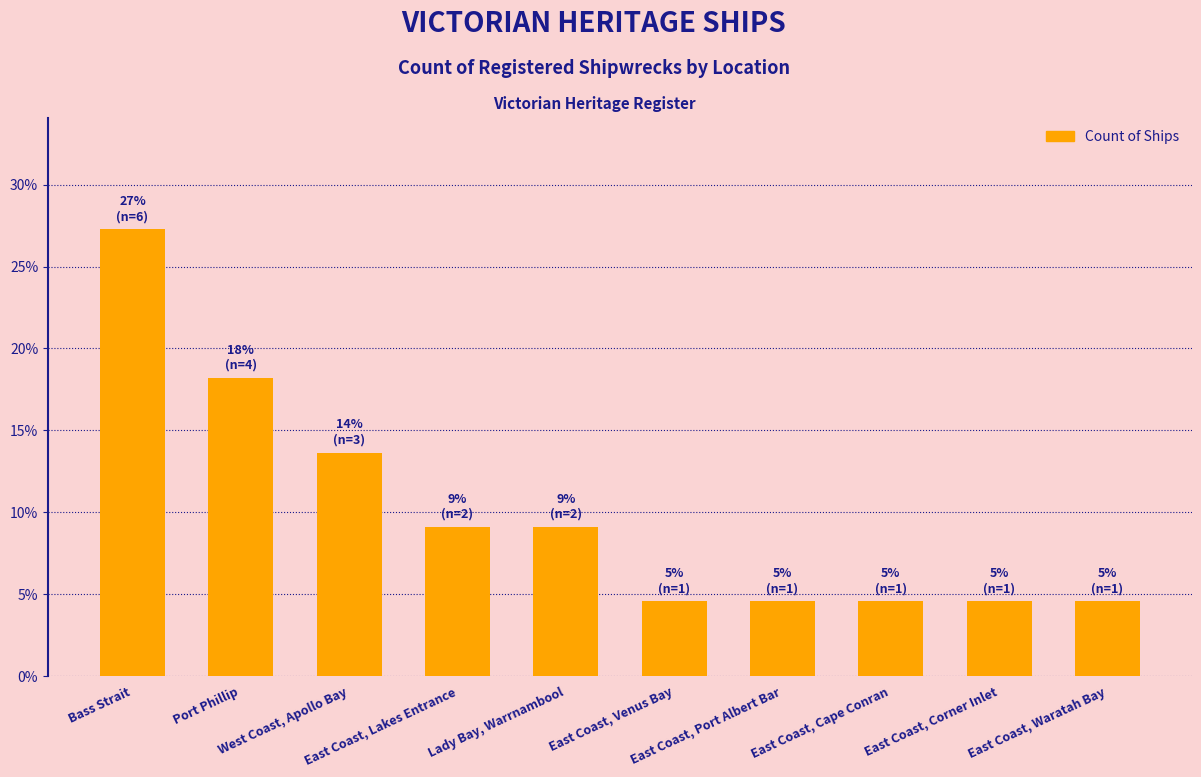

What is the average value?

10.0